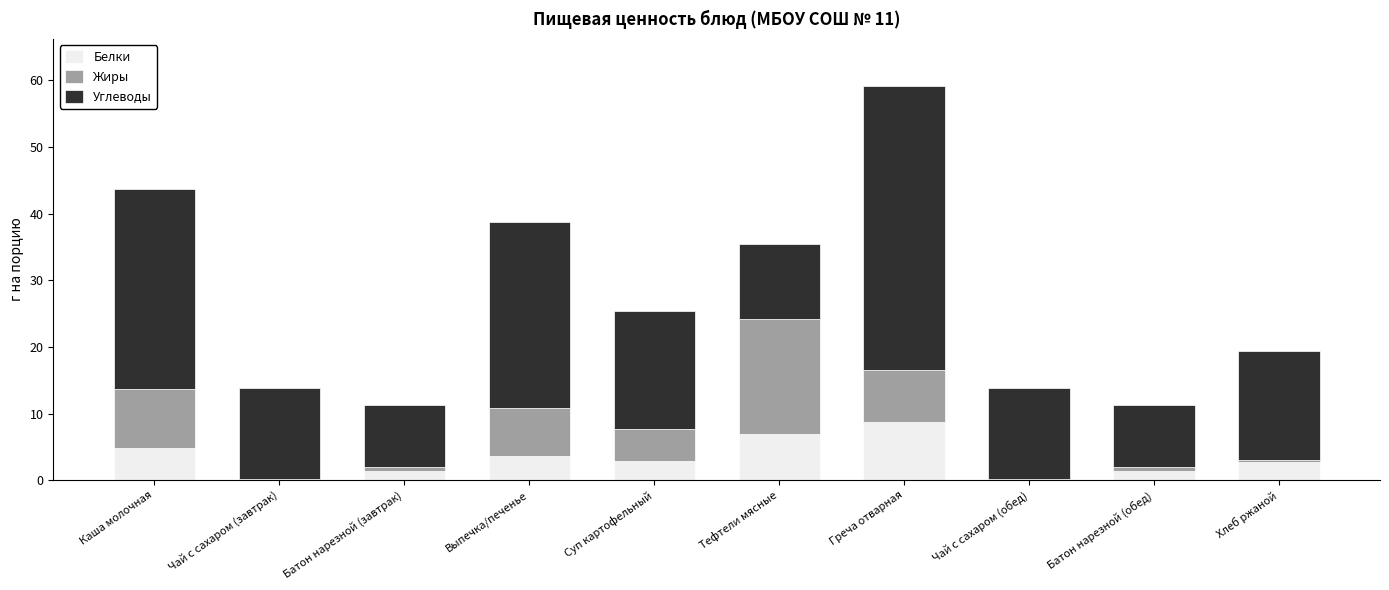

How many values in the Белки series exceed 2?

6